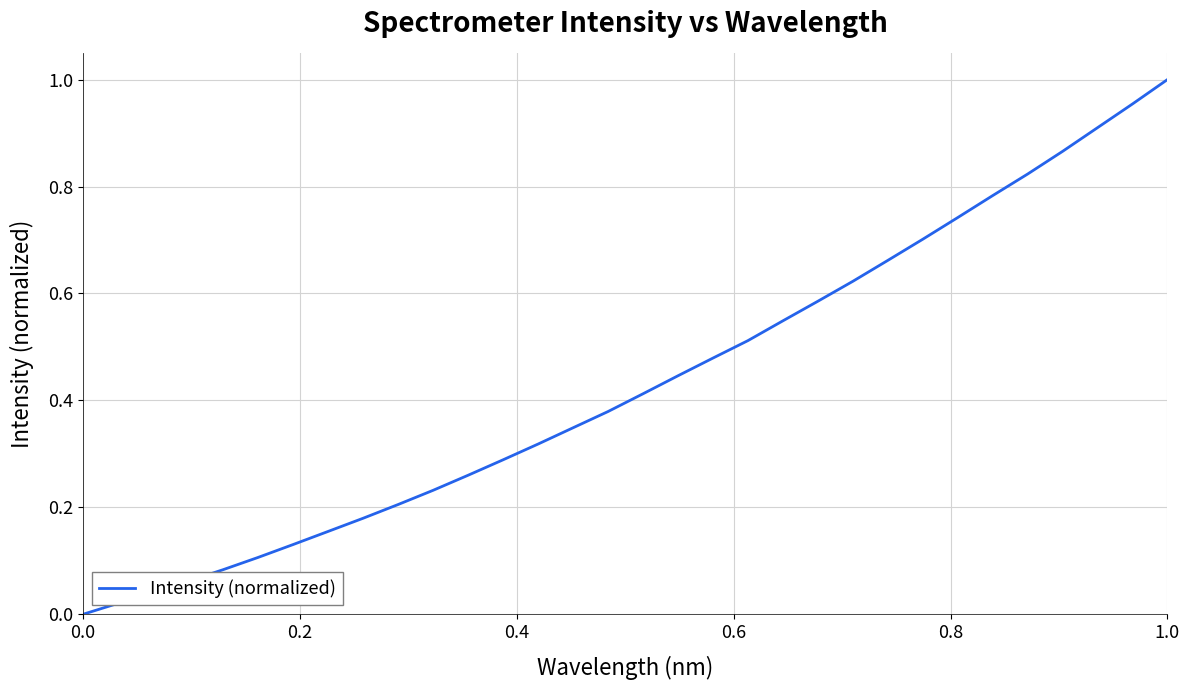

Does the chart display data point markers on the line(s)?

No